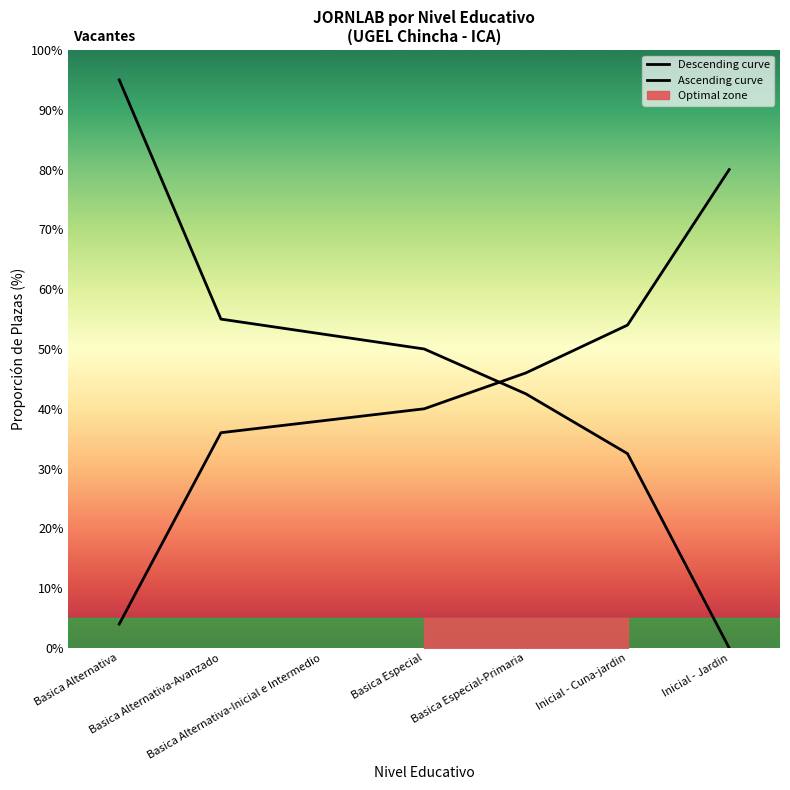

At which category is the sum across all series the highest?

Basica Alternativa